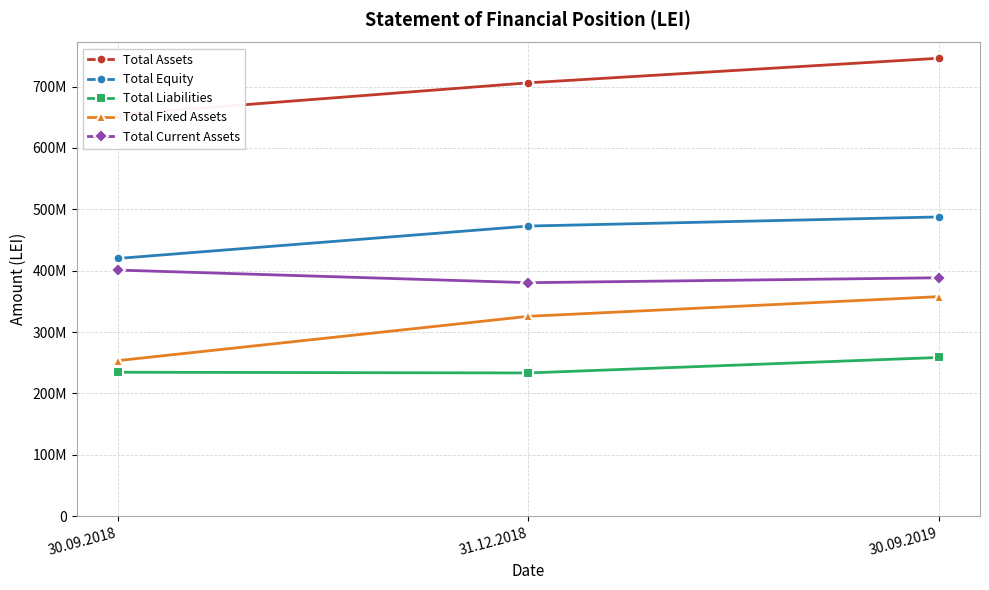

Reading right to left, extract all data points from this chart.

Total Assets: 746174107	706105183	654489529
Total Equity: 487580797	472727315	419953040
Total Liabilities: 258593310	233377868	234536488
Total Fixed Assets: 357704460	325669381	253476647
Total Current Assets: 388469647	380435802	401012882